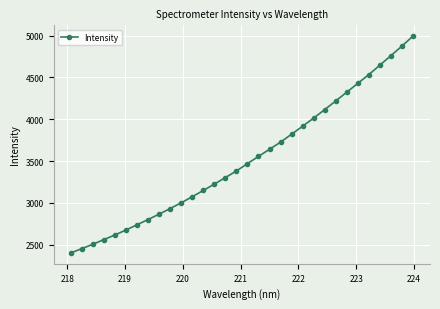

What is the value of the 24th point from the left?

4114.5